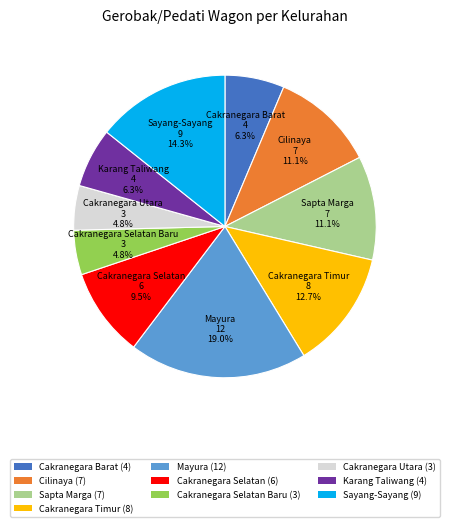

Which category has the biggest portion of the pie?

Mayura (12)